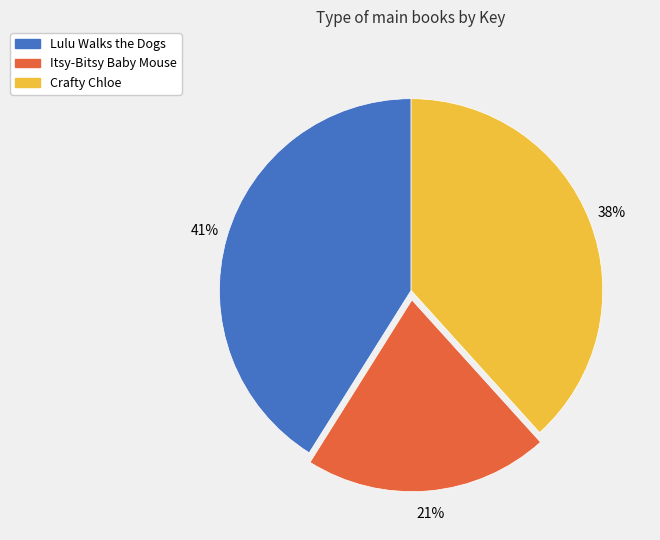

The Itsy-Bitsy Baby Mouse slice represents 21% of the pie. True or false?

True